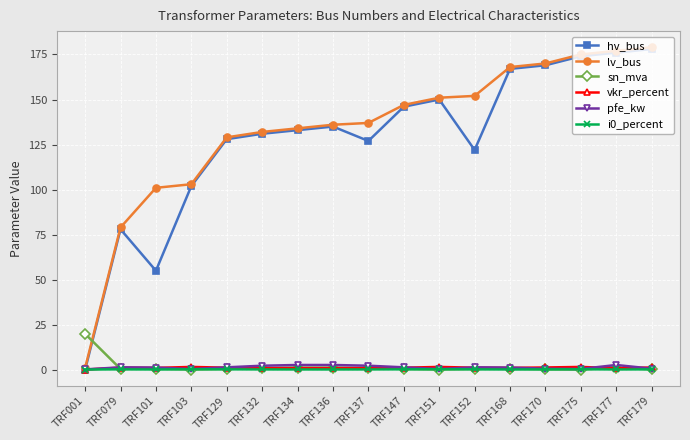

Is the value of vkr_percent at TRF101 greater than the value of hv_bus at TRF103?

No